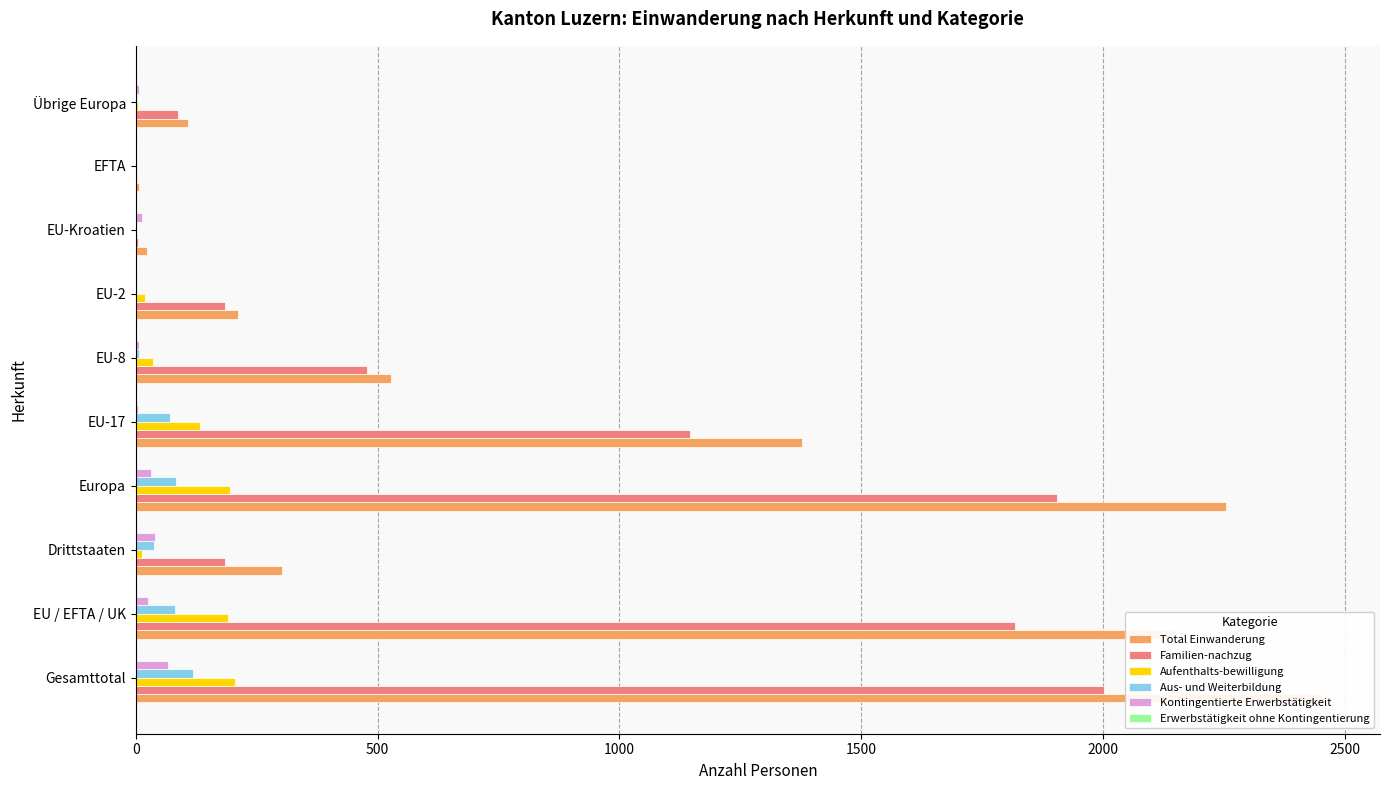

Which series changed the most between 0 and 1000?

Total Einwanderung